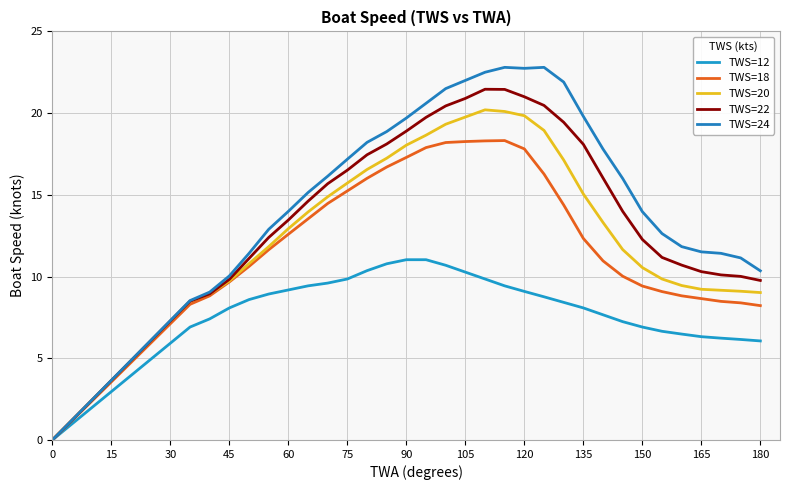

Does the chart have visible grid lines?

Yes